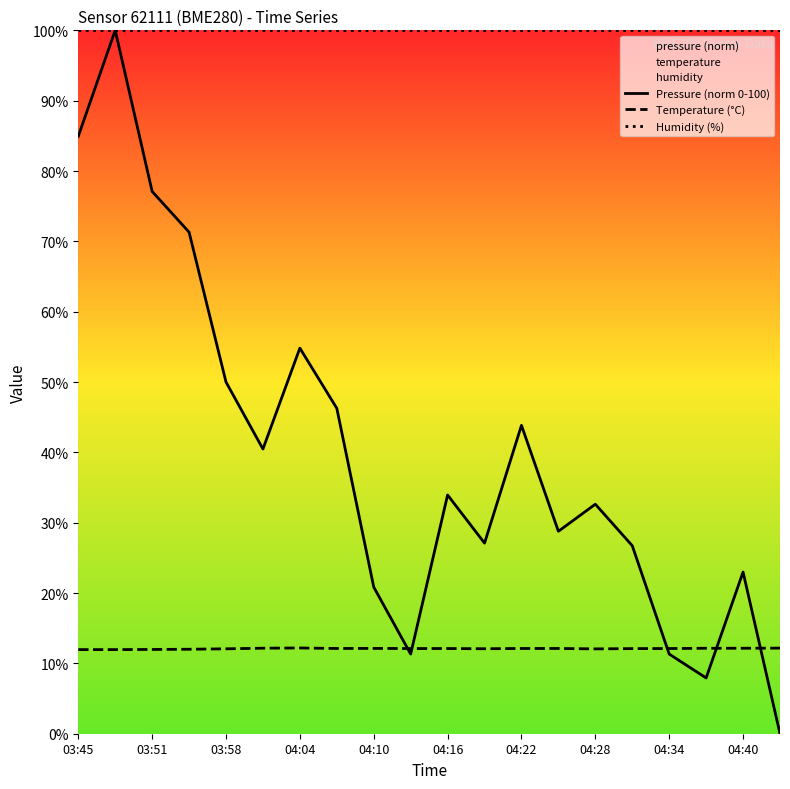

True or false: Humidity (%) and Pressure (norm 0-100) cross at least once.

False